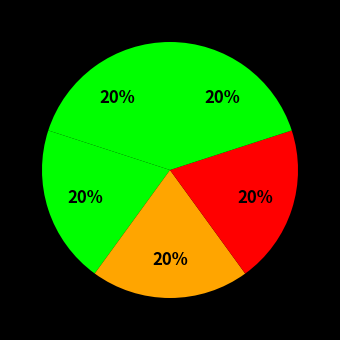

How many segments does this pie chart have?

5